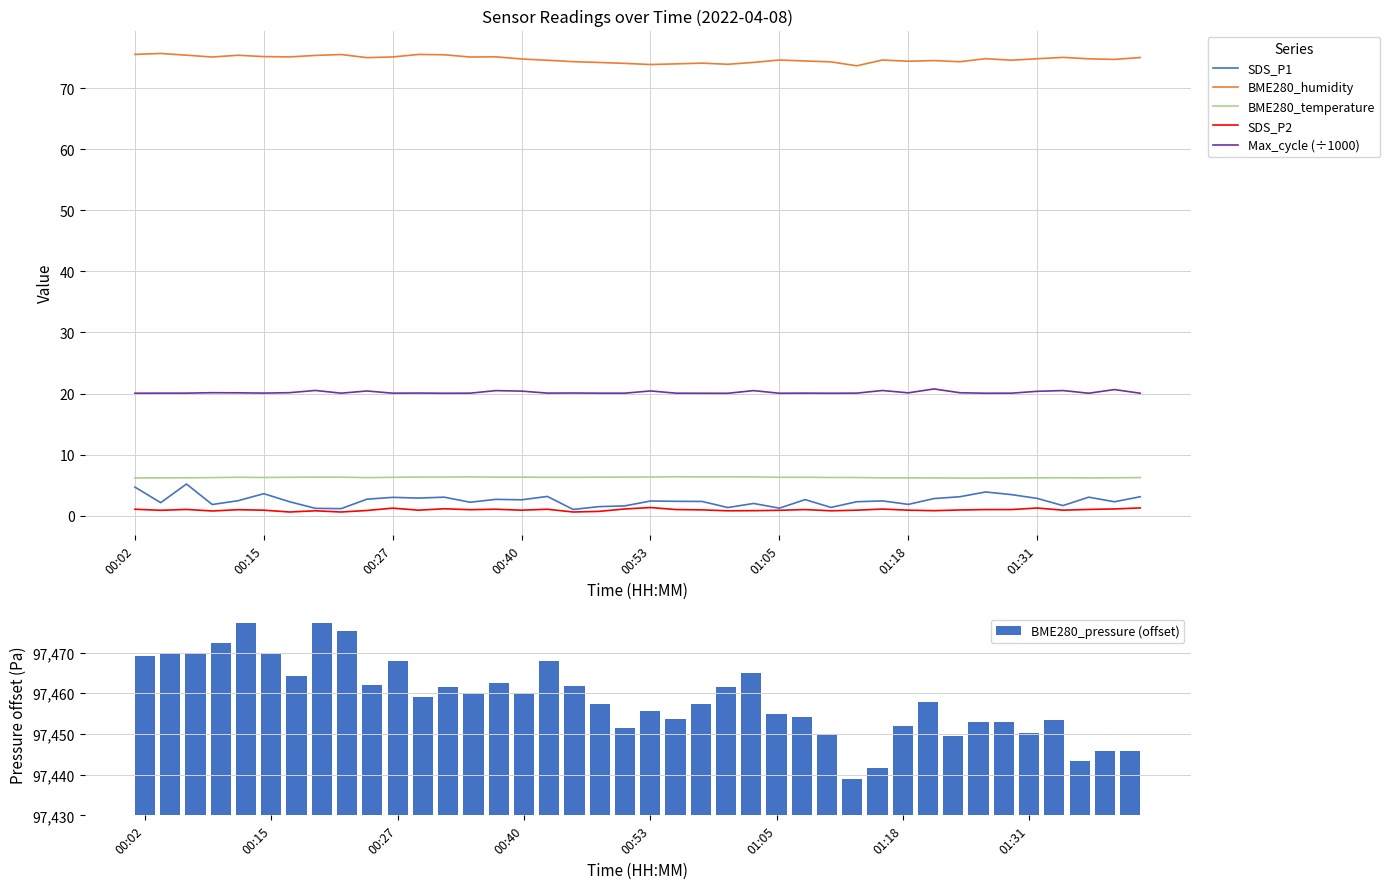

True or false: SDS_P2 and BME280_temperature cross at least once.

False